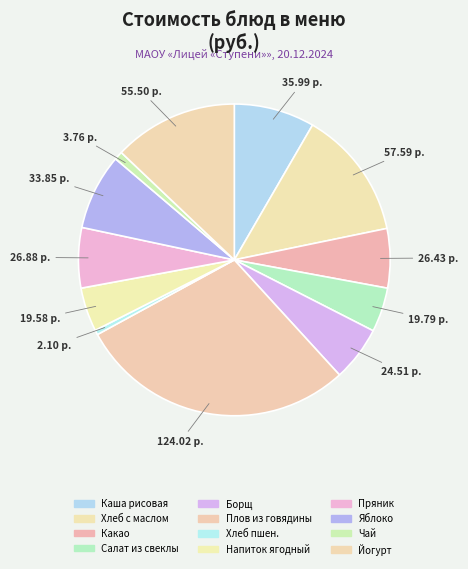

How many slices are in this pie chart?

12